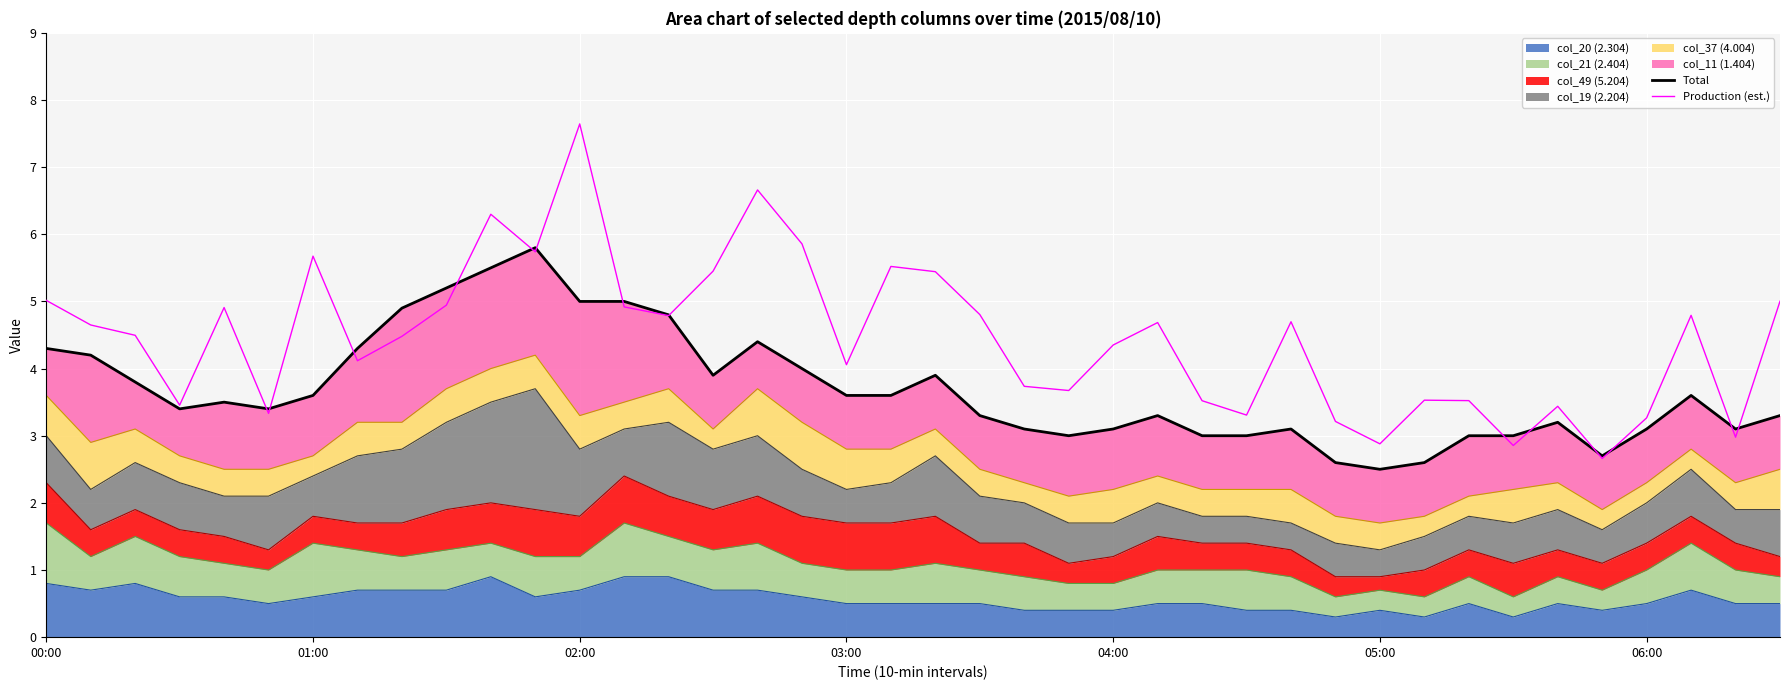

What is the difference between the maximum and minimum values in the Total series?

3.3